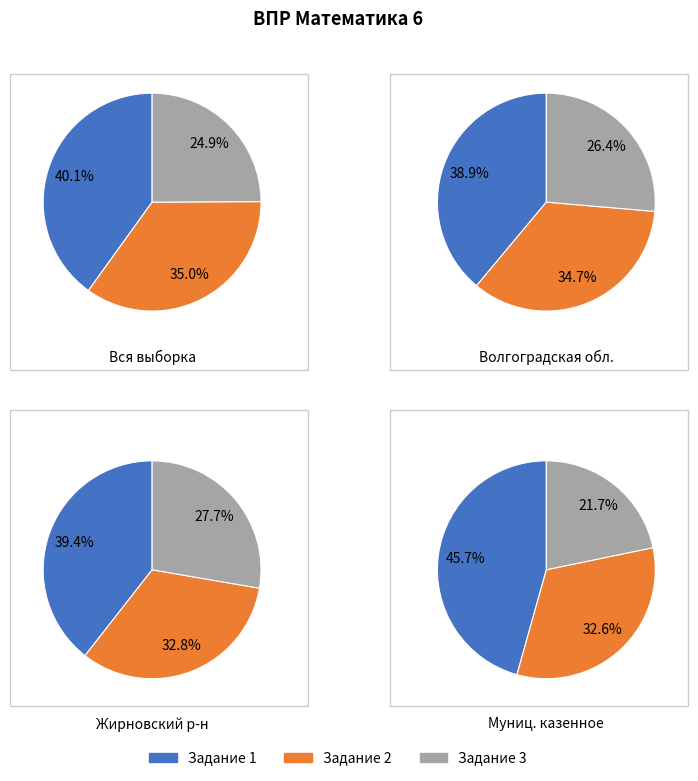

True or false: 13 accounts for 11% of the total.

False